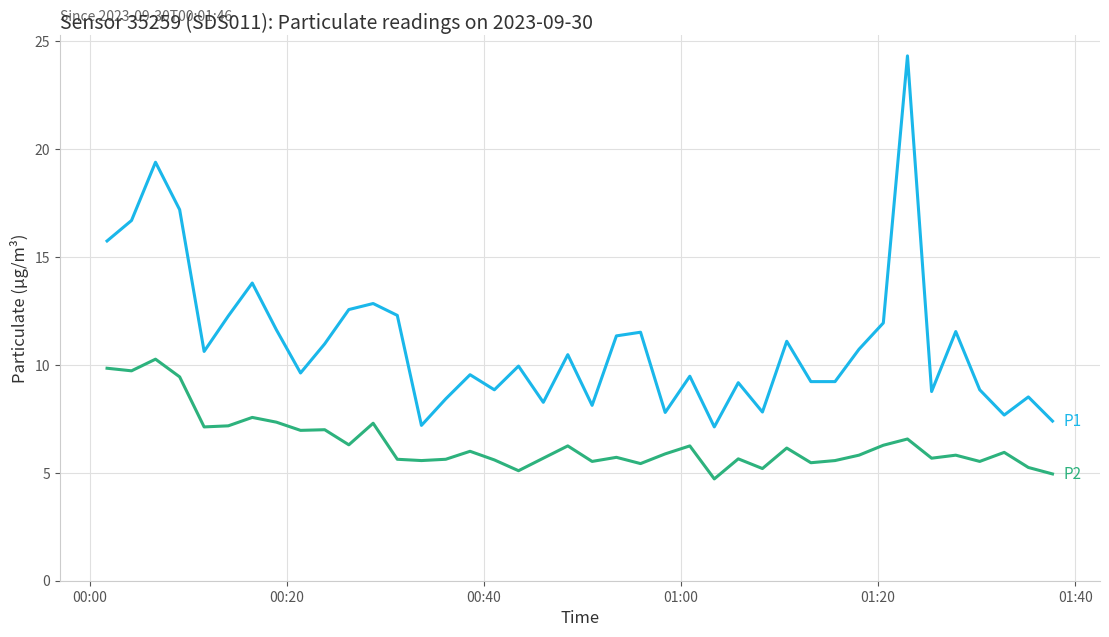

What is the minimum value shown in the chart?

4.7